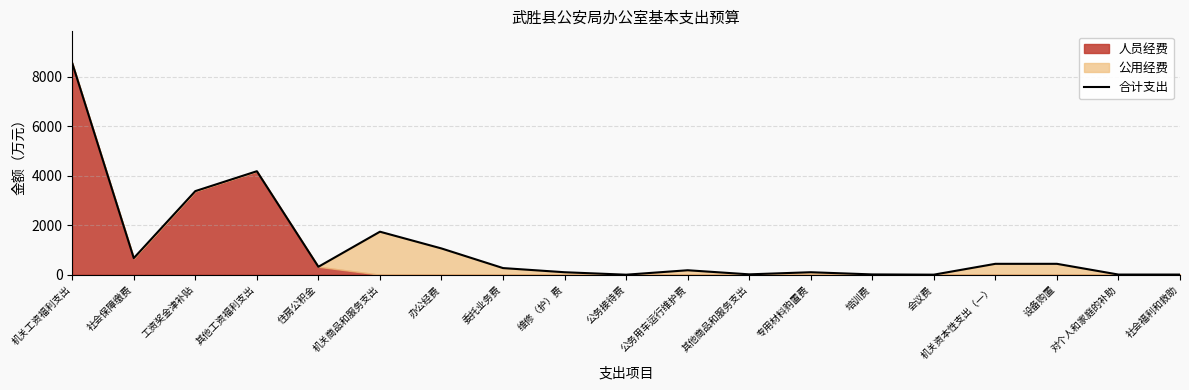

Where is the first local maximum?

其他工资福利支出